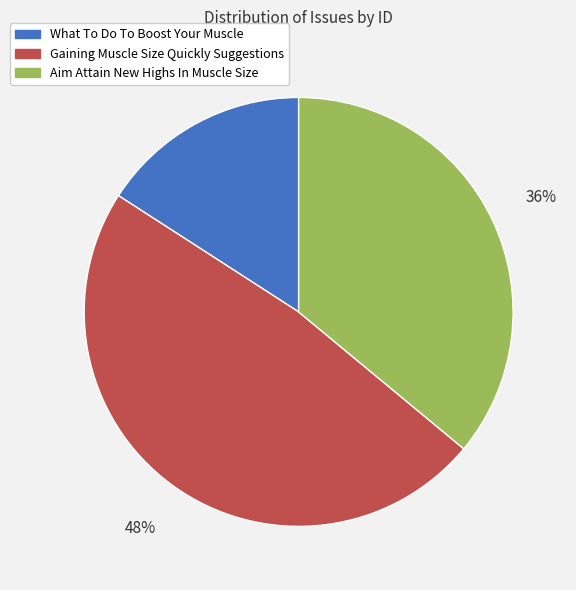

Rank the categories by value from lowest to highest.

What To Do To Boost Your Muscle, Aim Attain New Highs In Muscle Size, Gaining Muscle Size Quickly Suggestions